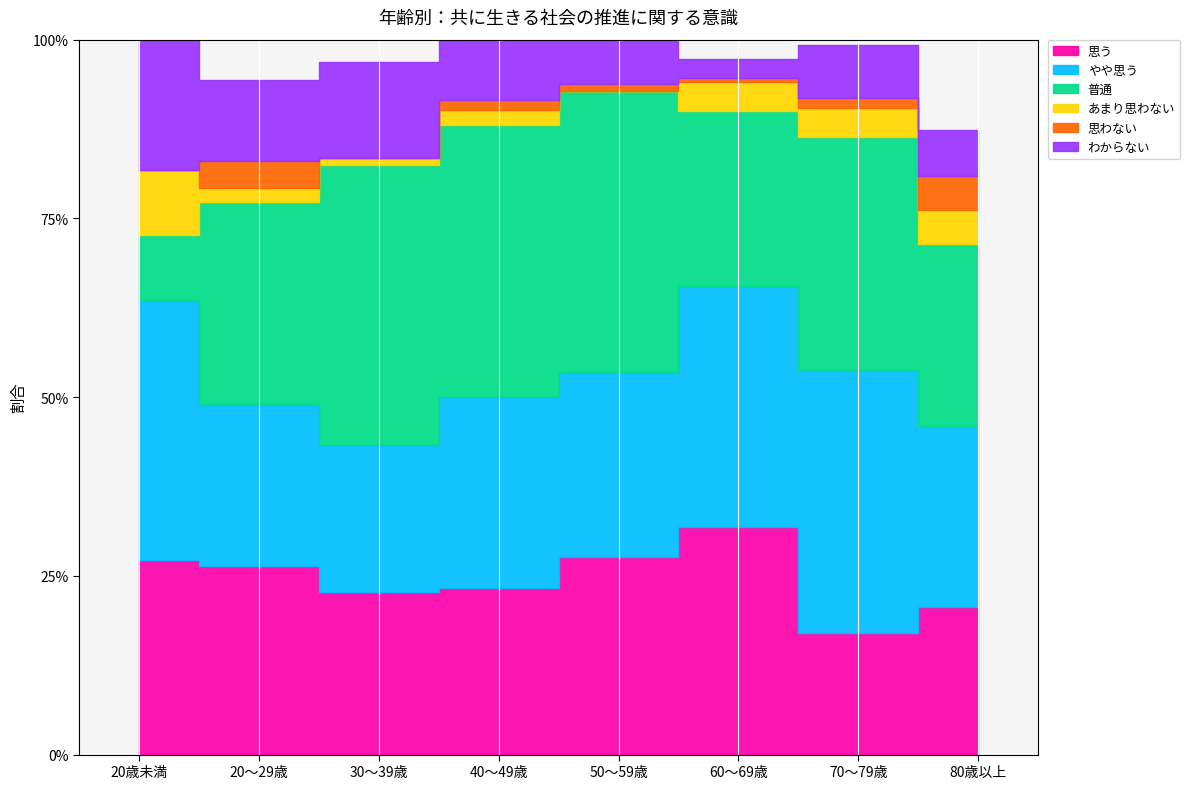

How many interior local peaks does the 普通 series have?

3